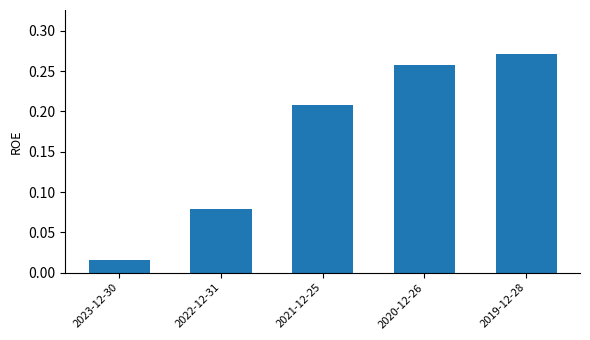

The value at 2021-12-25 is 0.1. True or false?

False